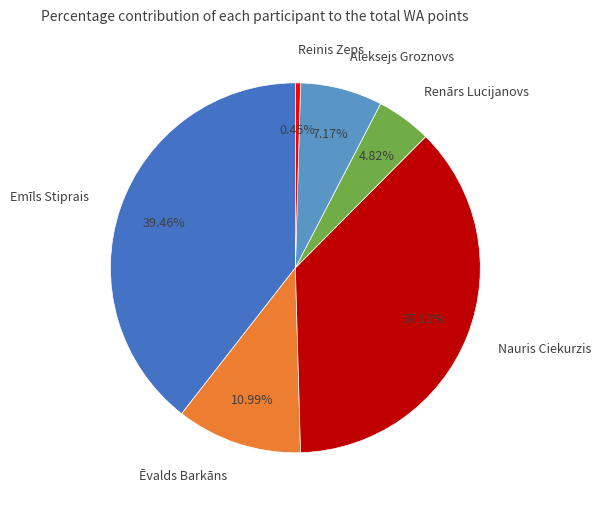

Approximately how many times larger is the value at Emīls Stiprais compared to Ēvalds Barkāns?

3.6